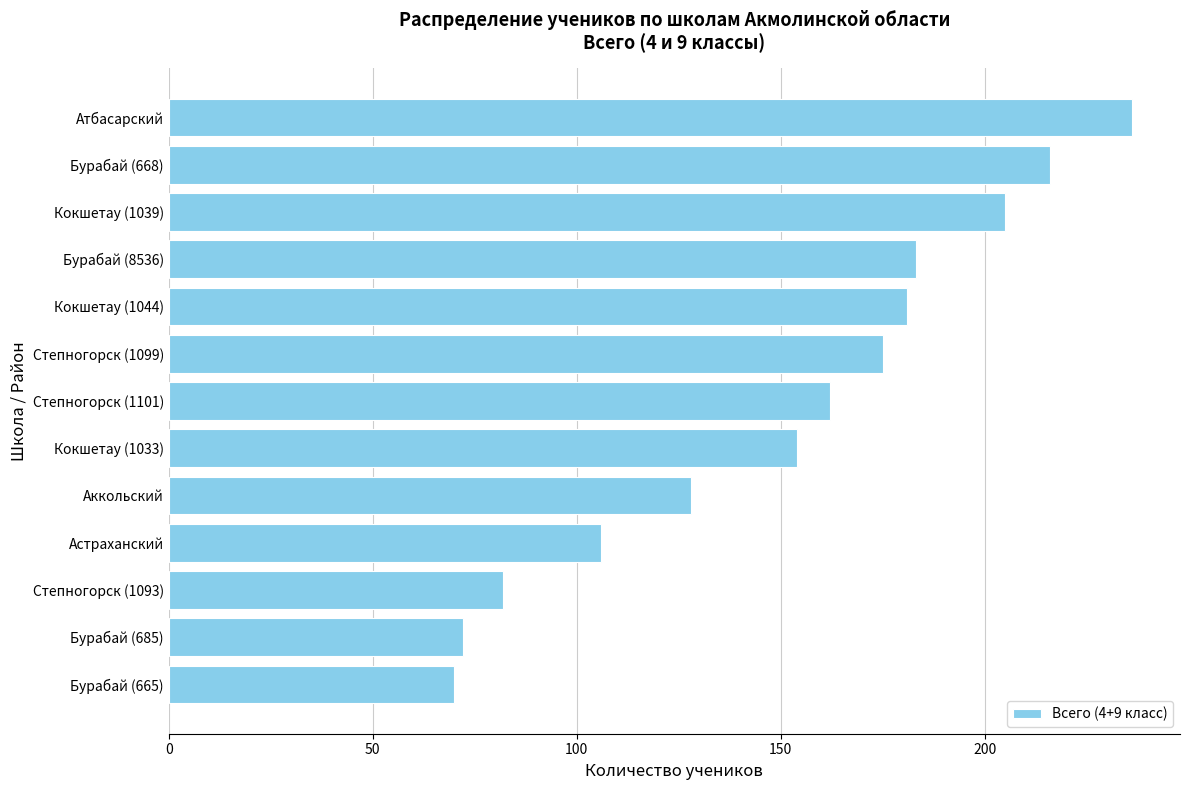

What is the difference between the second highest and second lowest values?

144